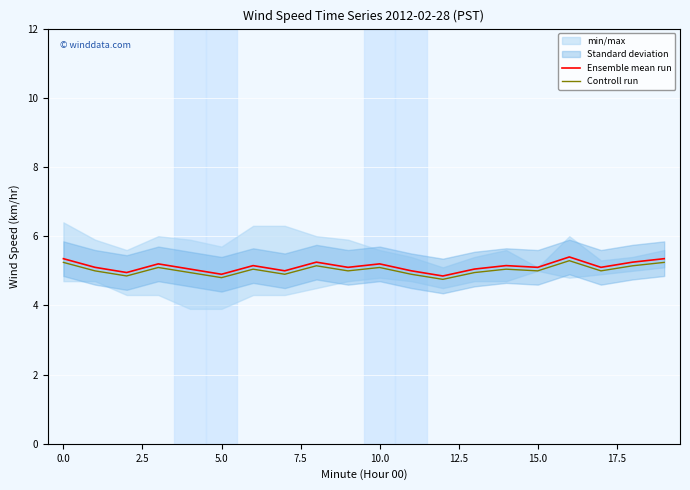

What is the sum of all Ensemble mean run values?

102.5